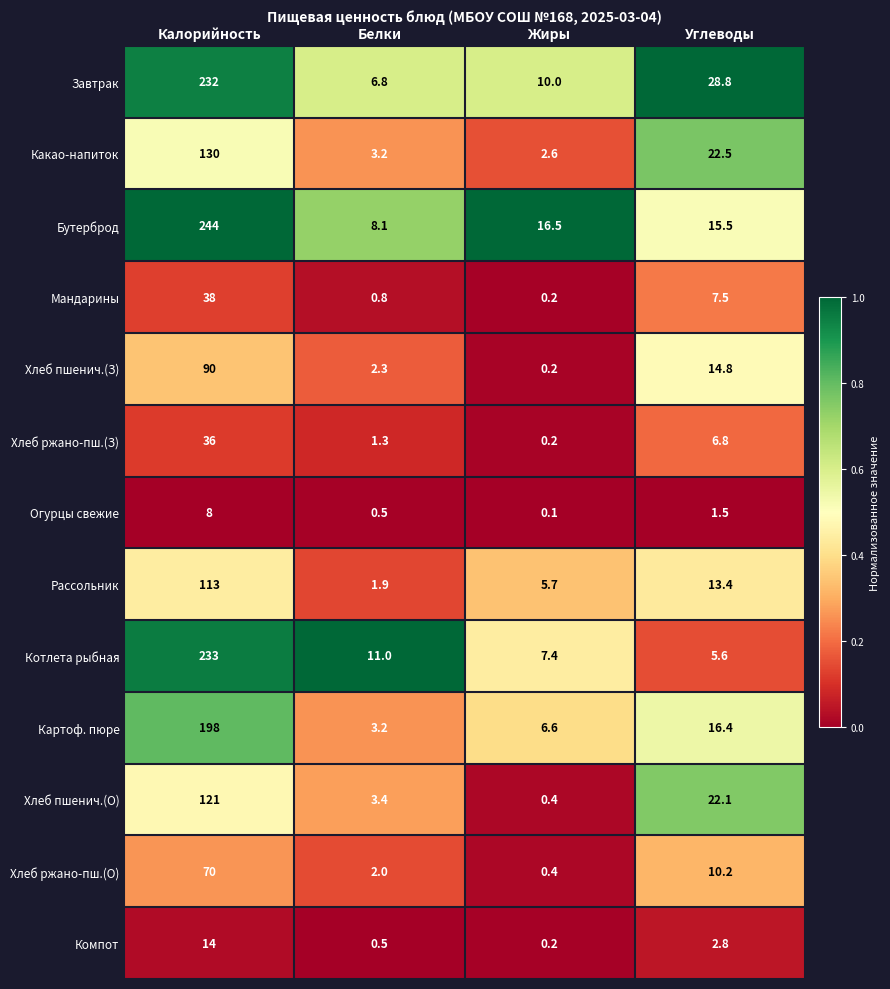

What is the difference between the second highest and second lowest values in the Хлеб ржано-пш.(О) series?

8.2